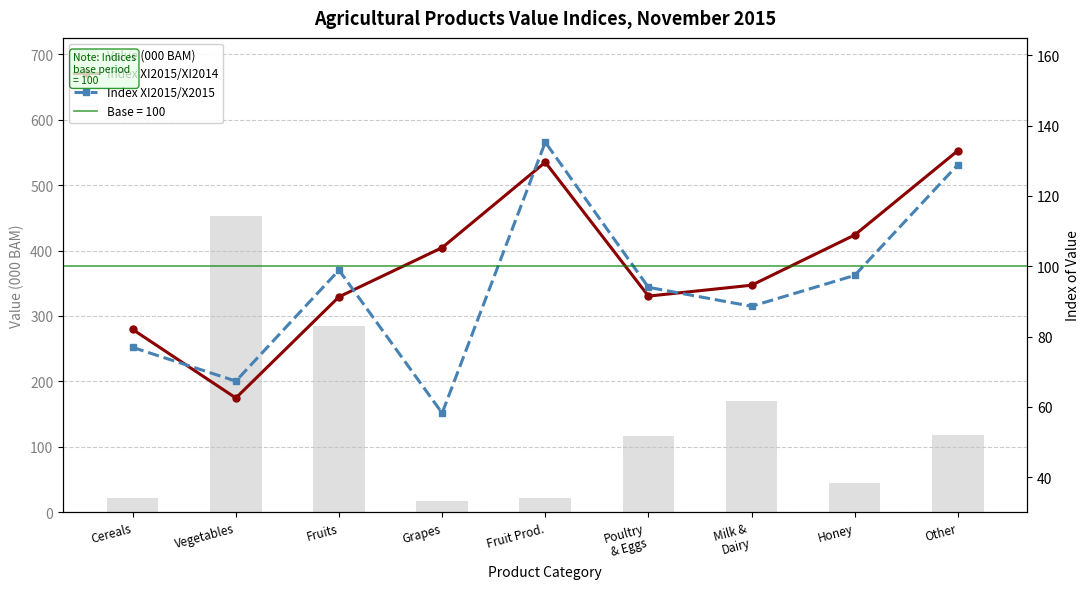

Is it true that Index XI2015/XI2014 equals 91.5 at Poultry
& Eggs?

True